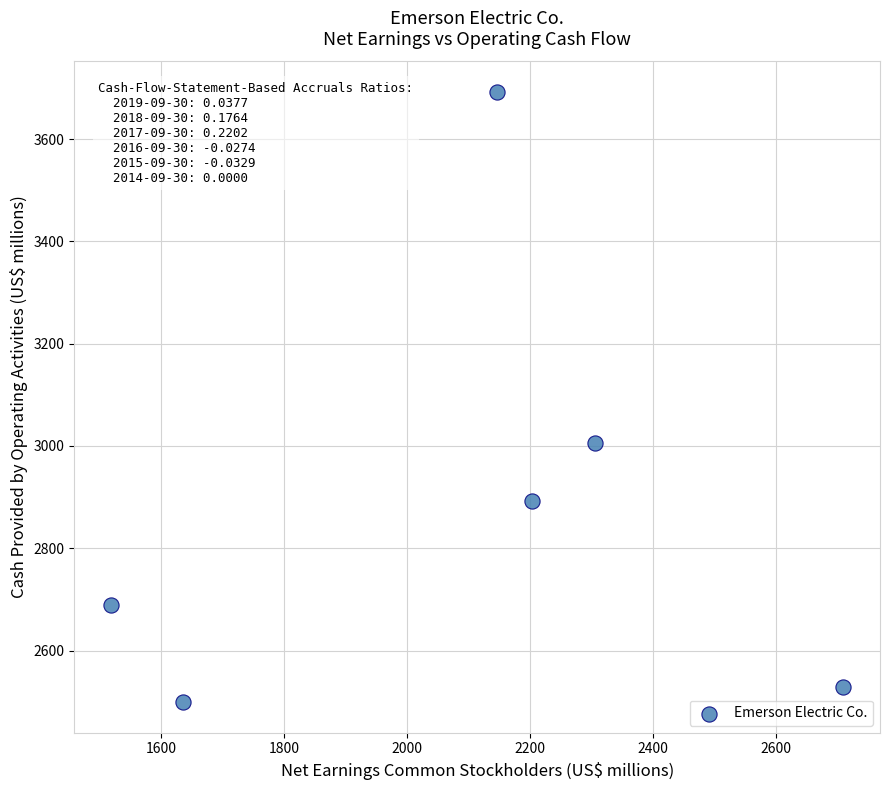

What Y value in the scatter plot is closest to 3095?

3006